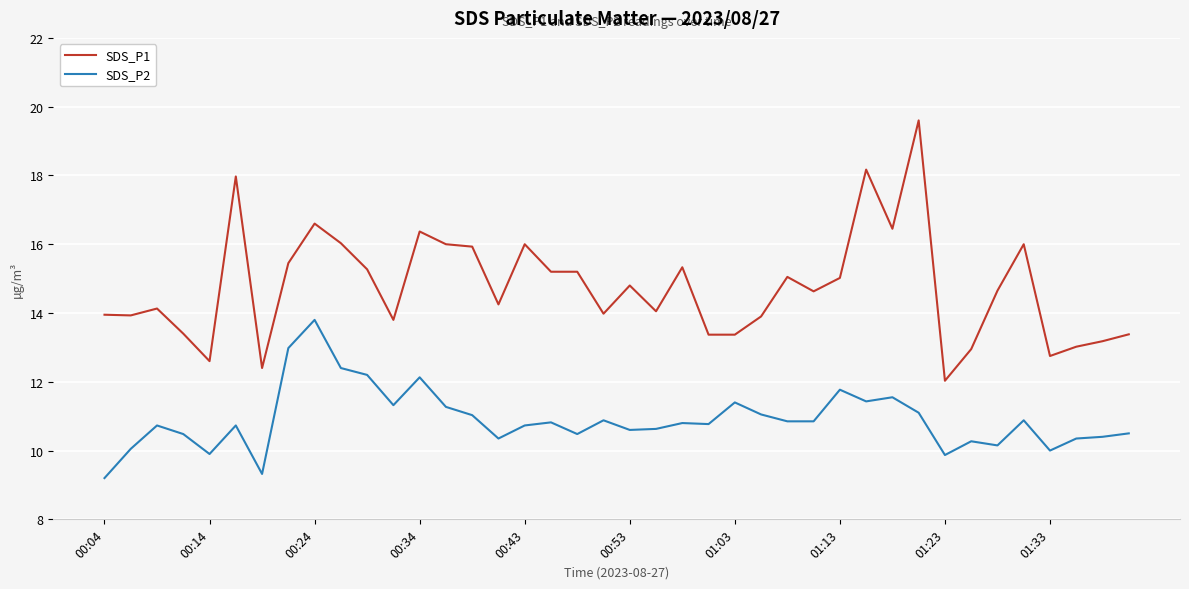

What is the maximum value shown in the chart?

19.6